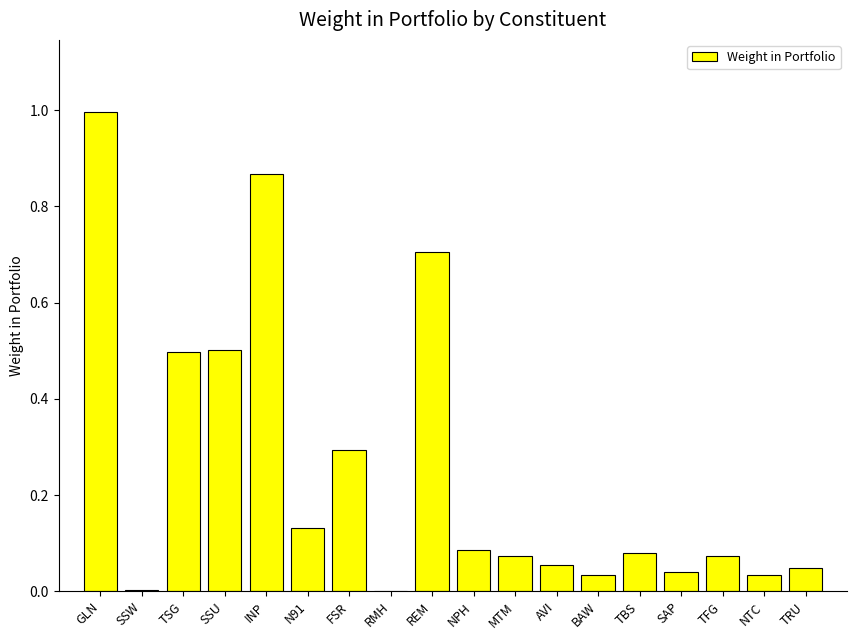

What value does the data have at SSU?

0.5